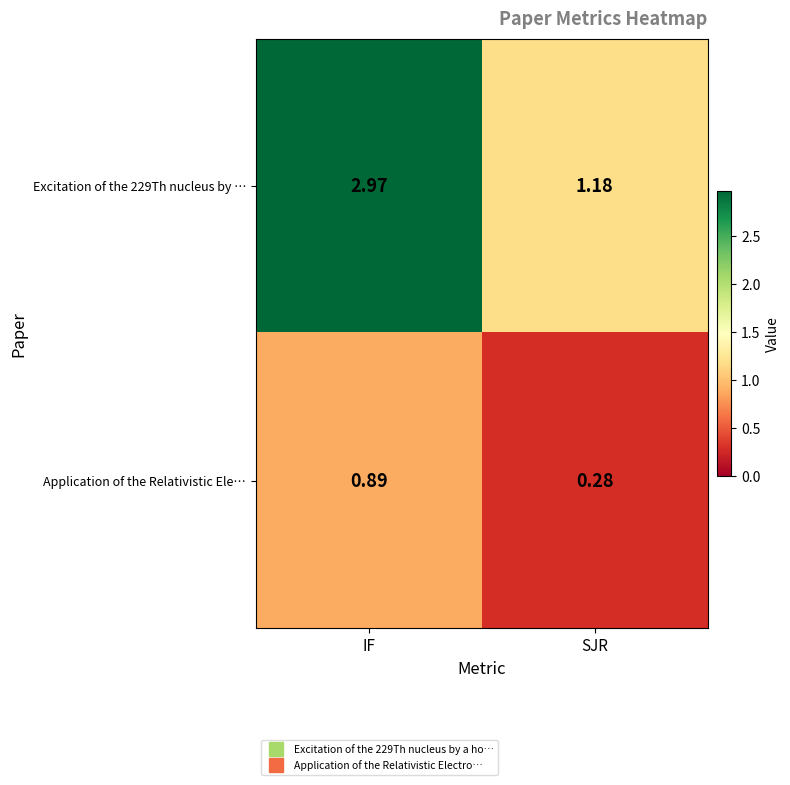

Where is Application of the Relativistic Ele… nearest to the value 0?

SJR